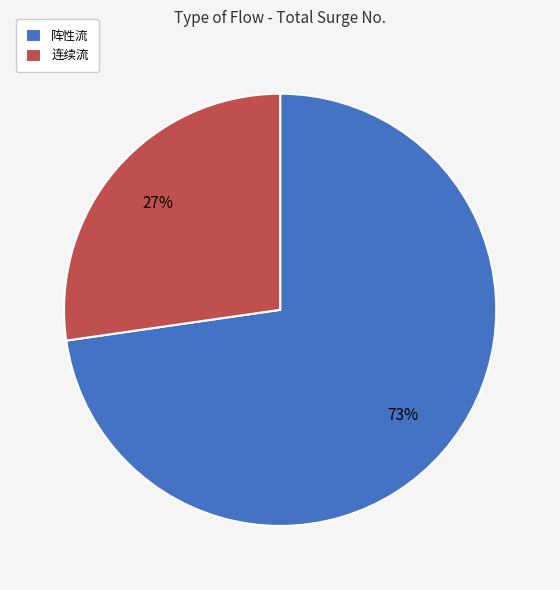

How many segments does this pie chart have?

2